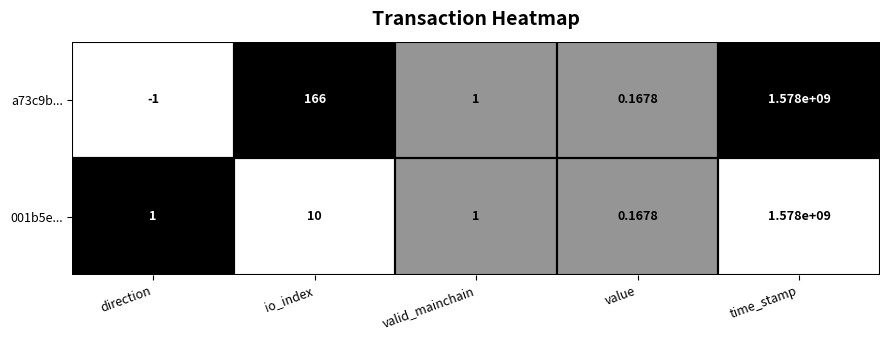

Which series has the widest spread of values?

a73c9b...